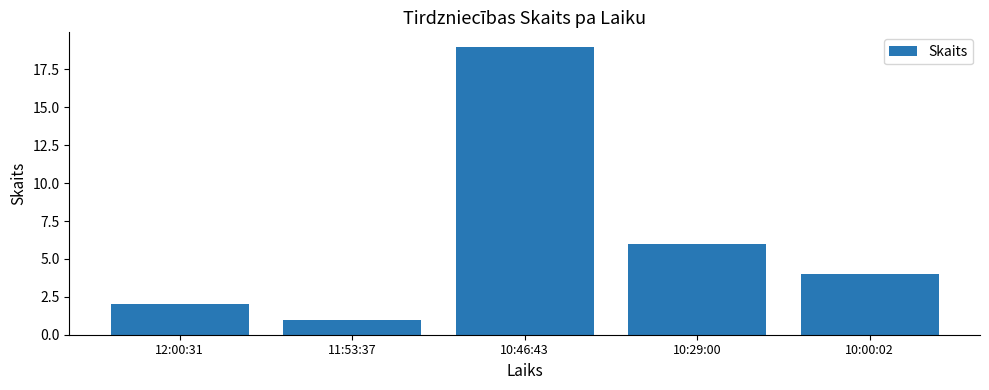

What is the sum of all values?

32